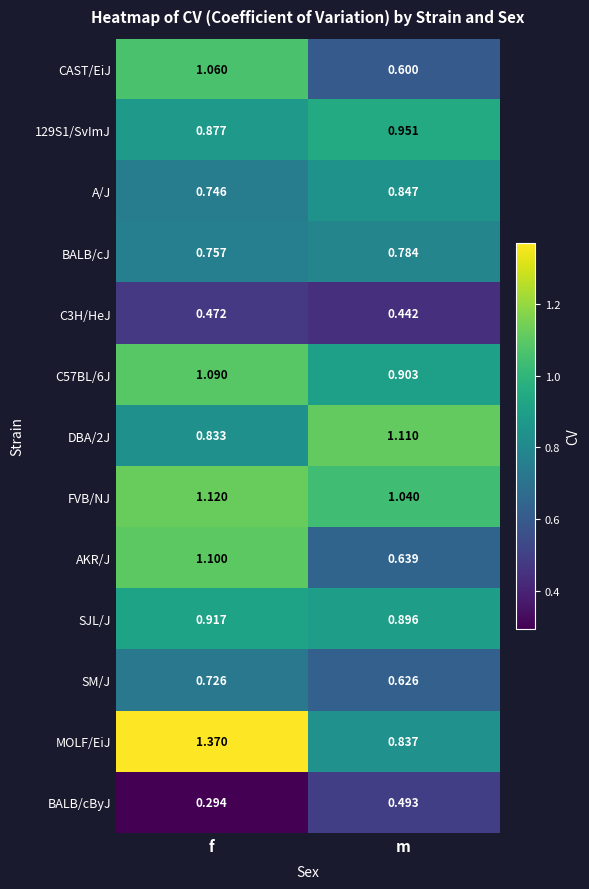

Which series changed the most between f and m?

MOLF/EiJ